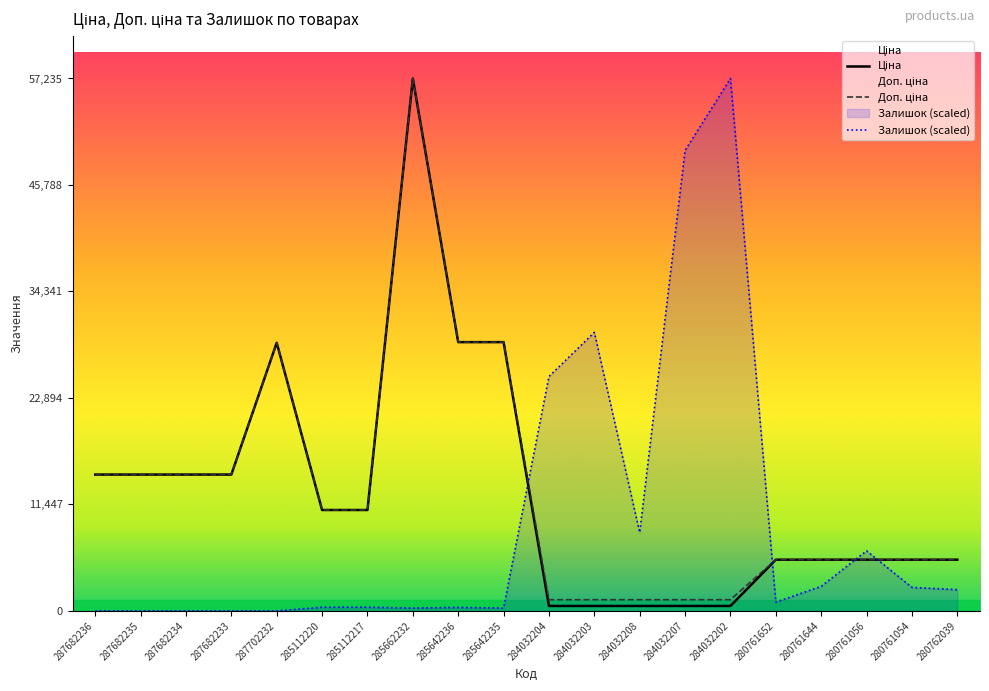

What is the highest value of the Доп. ціна series?

57235.5